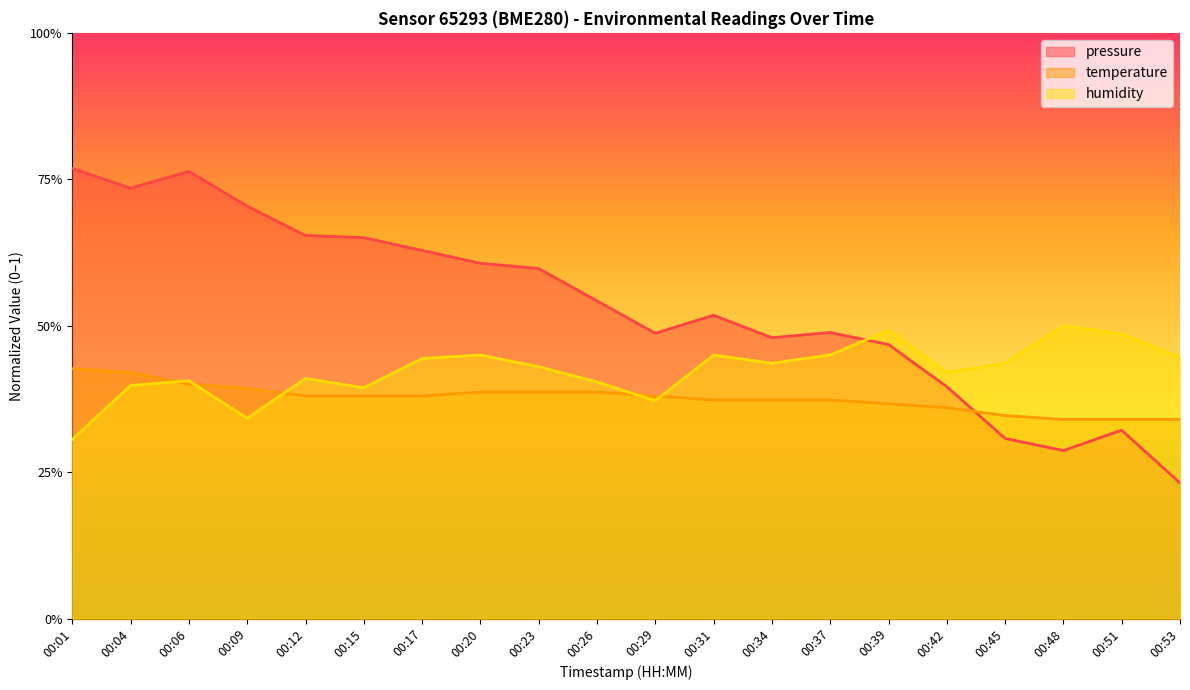

True or false: humidity has more than 0 points higher than both neighbors.

True